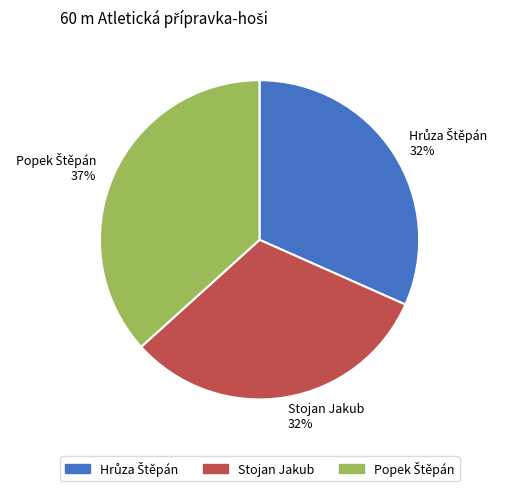

How many segments does this pie chart have?

3